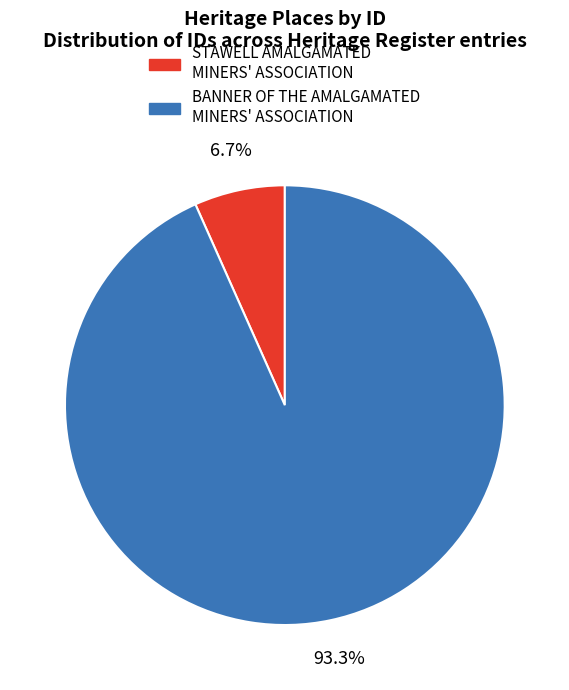

Which slice is the smallest?

STAWELL AMALGAMATED MINERS' ASSOCIATION